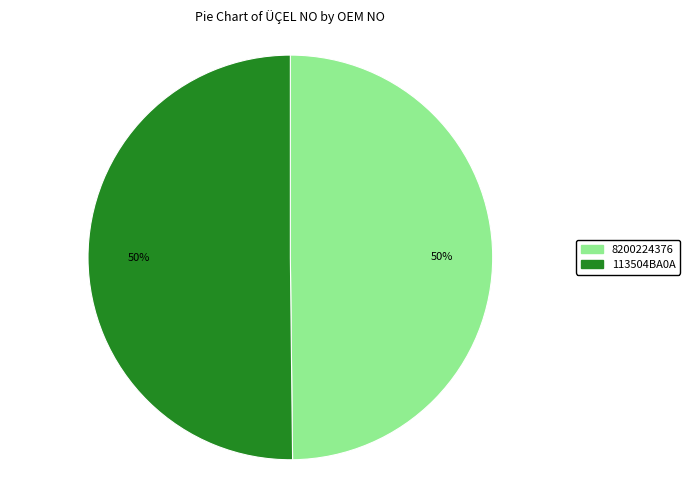

Approximately how many times larger is the value at 8200224376 compared to 113504BA0A?

1.0